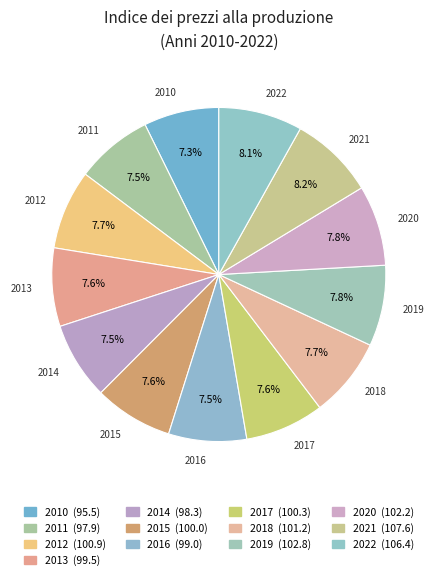

Approximately how many times larger is the value at 2019 compared to 2013?

1.0